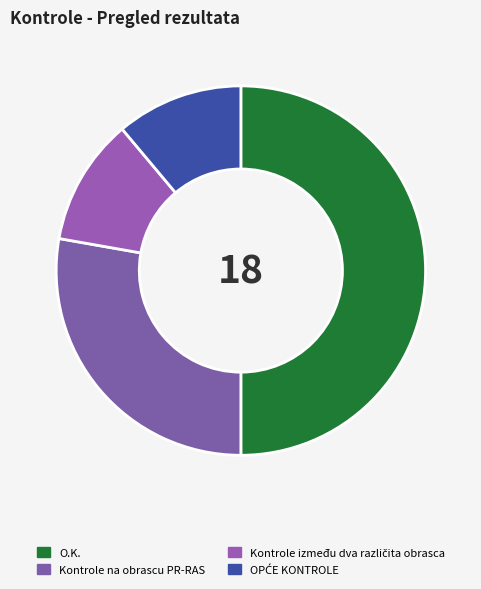

Which slice is the smallest?

Kontrole između dva različita obrasca